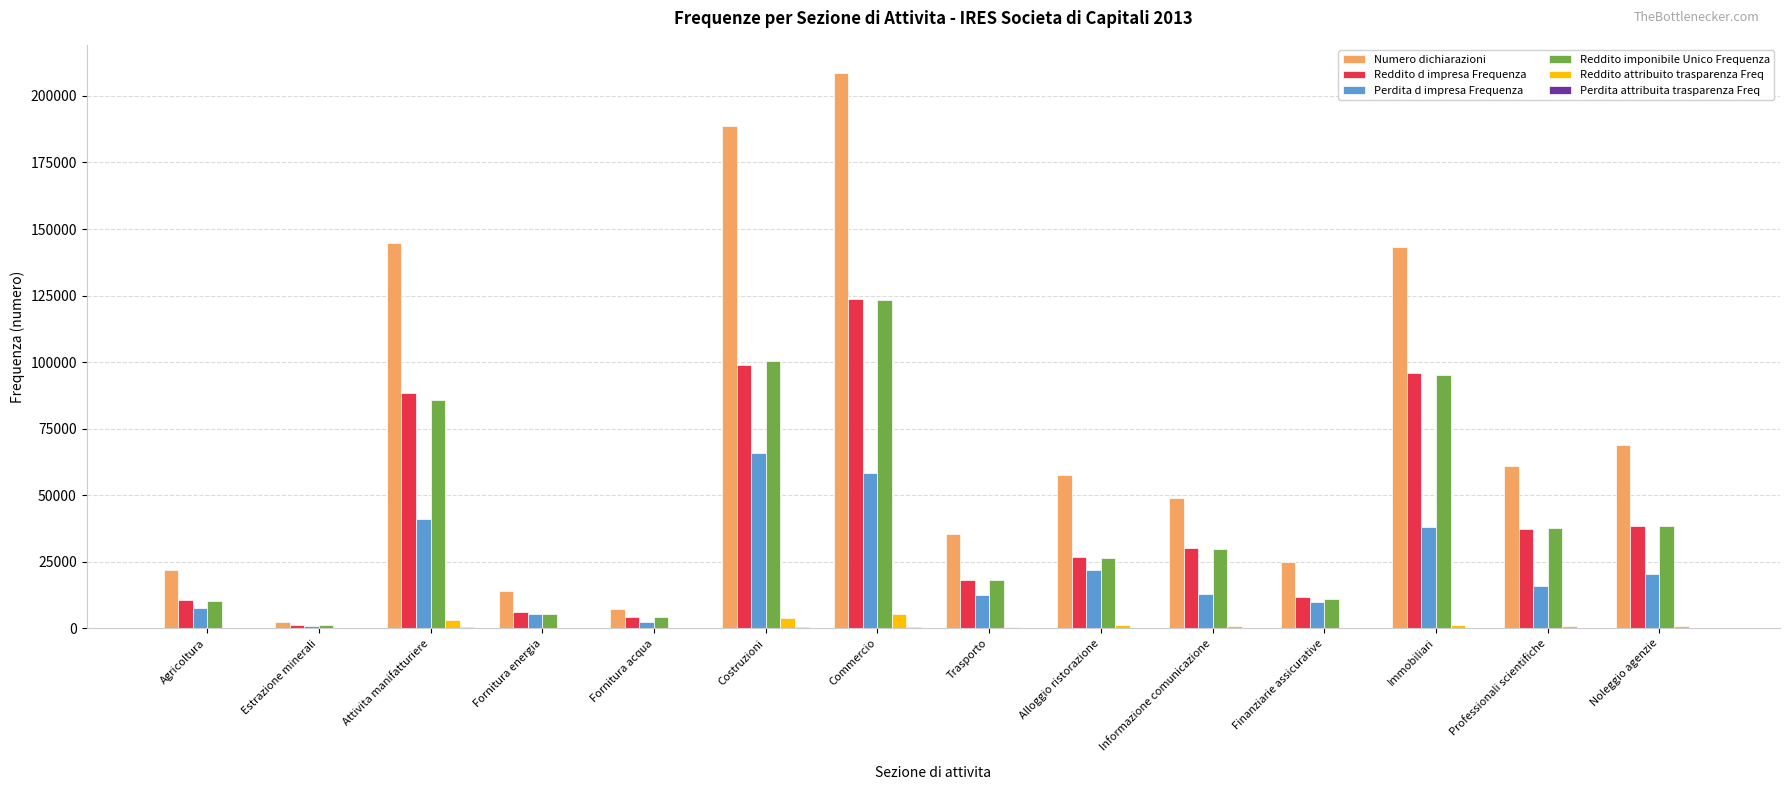

Is the value of Perdita d impresa Frequenza at Noleggio agenzie greater than the value of Reddito attribuito trasparenza Freq at Attivita manifatturiere?

Yes